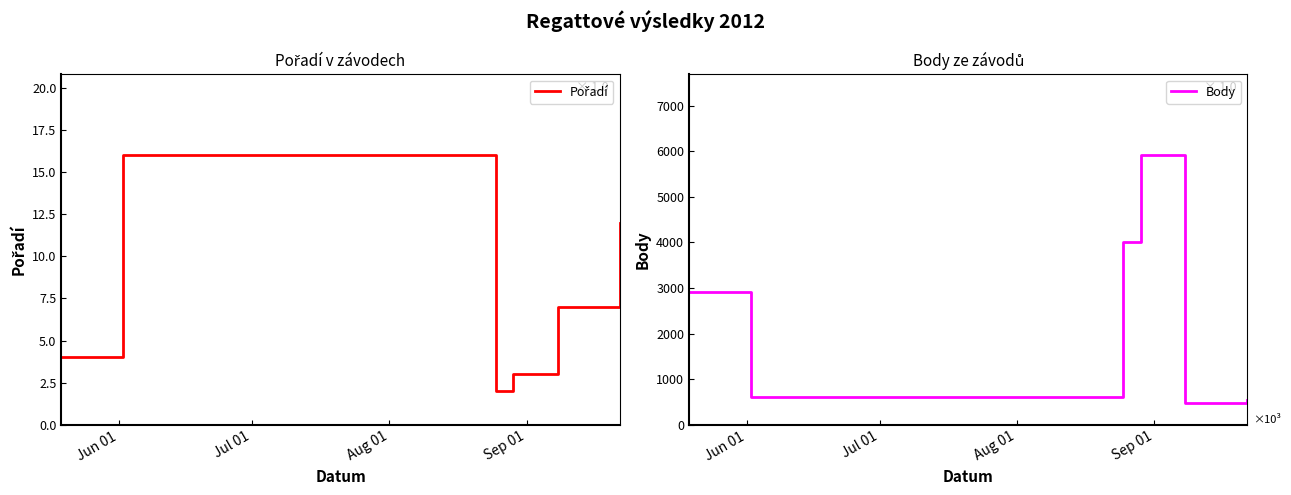

Rank the series by their maximum value, from lowest to highest.

Pořadí, Body